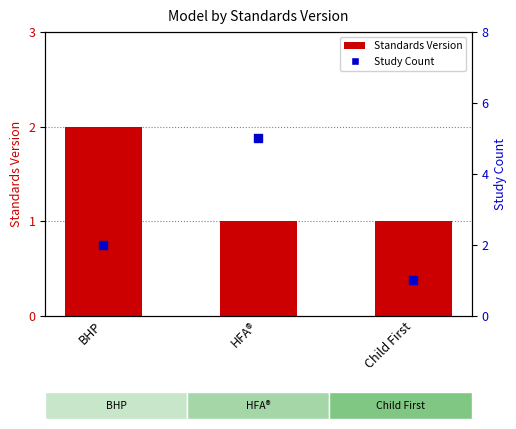

At which category is the sum across all series the highest?

HFA®